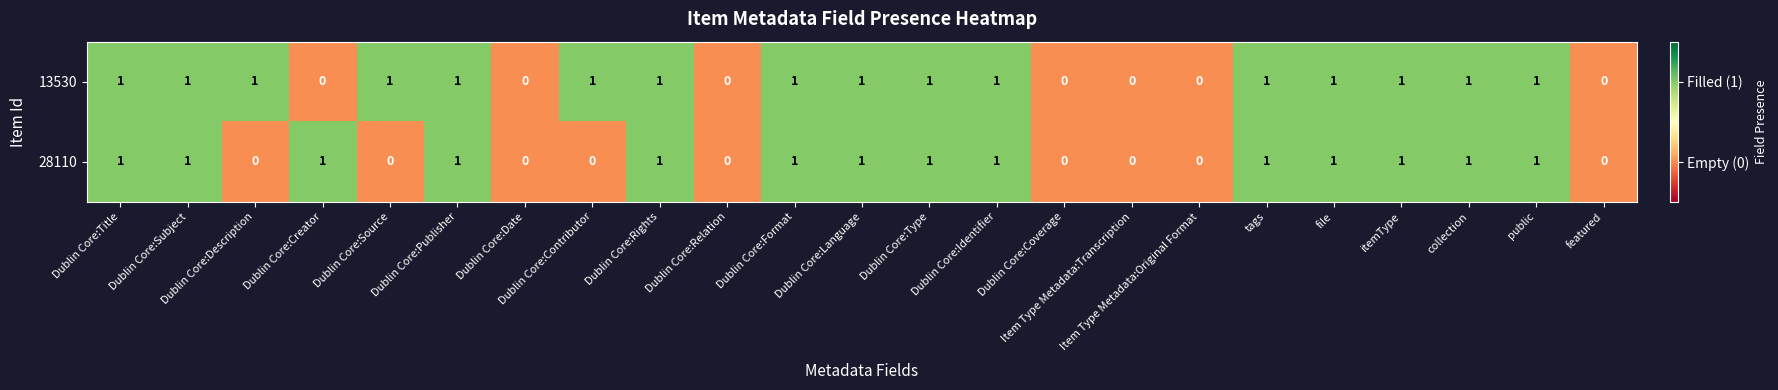

Is the value of 28110 at itemType greater than the value of 13530 at Dublin Core:Coverage?

Yes